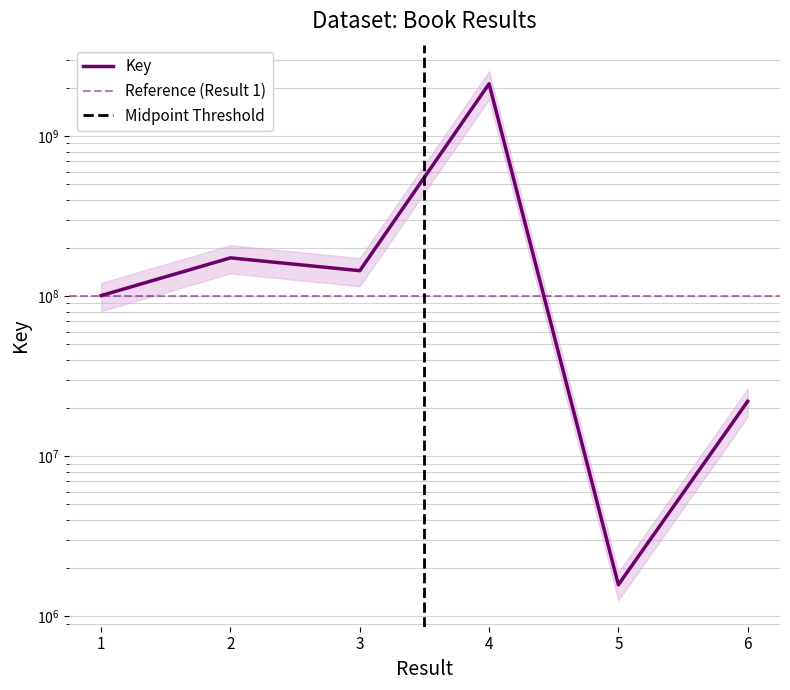

What is the difference between the values at 3 and 1?

43368472